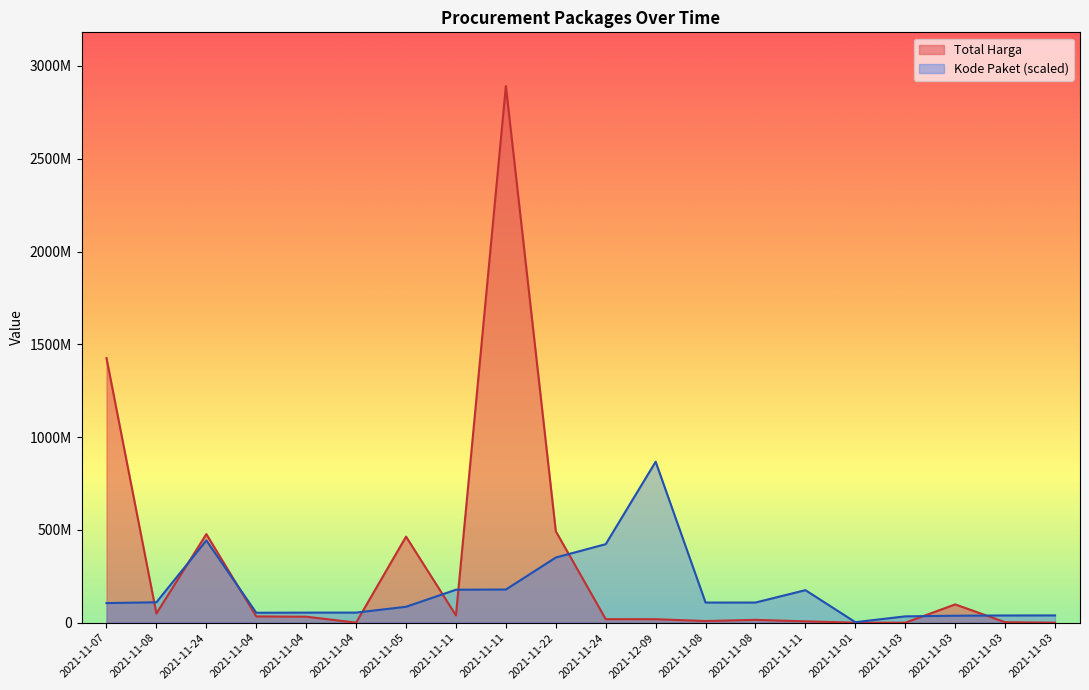

Rank the series by their average value, from highest to lowest.

Total Harga, Kode Paket (scaled)